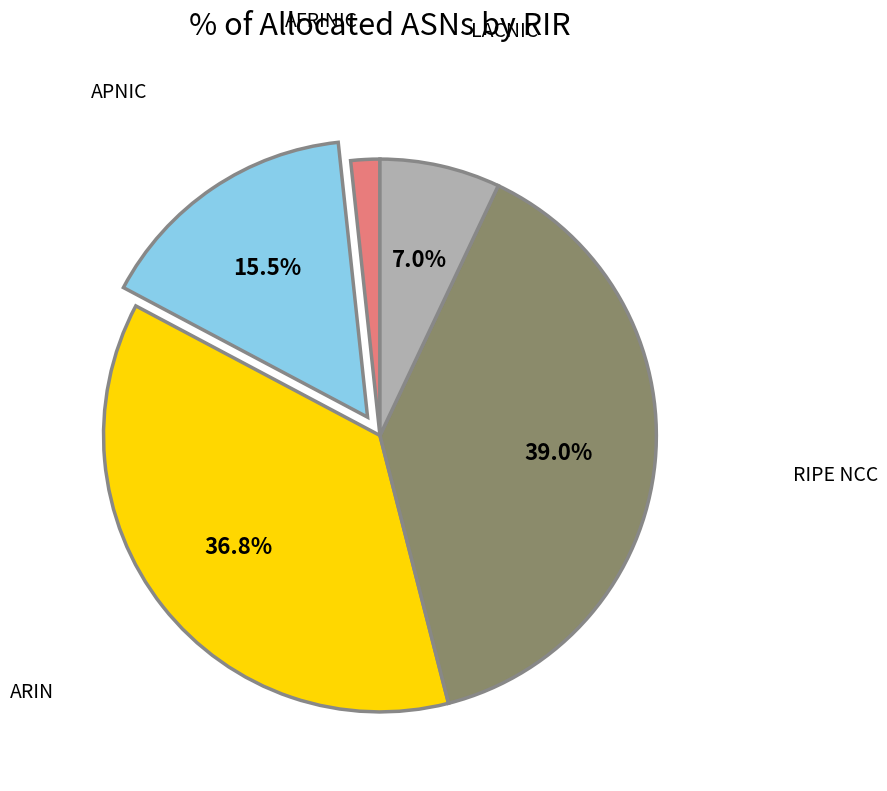

To the nearest percent, what is the average slice percentage?

20%